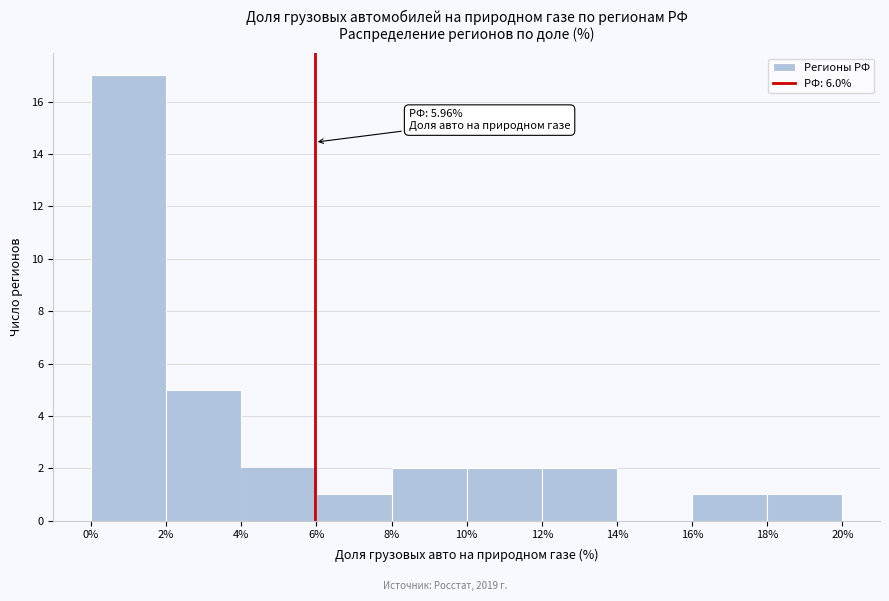

Over which range of the x-axis is the bar tallest?

0% to 2%